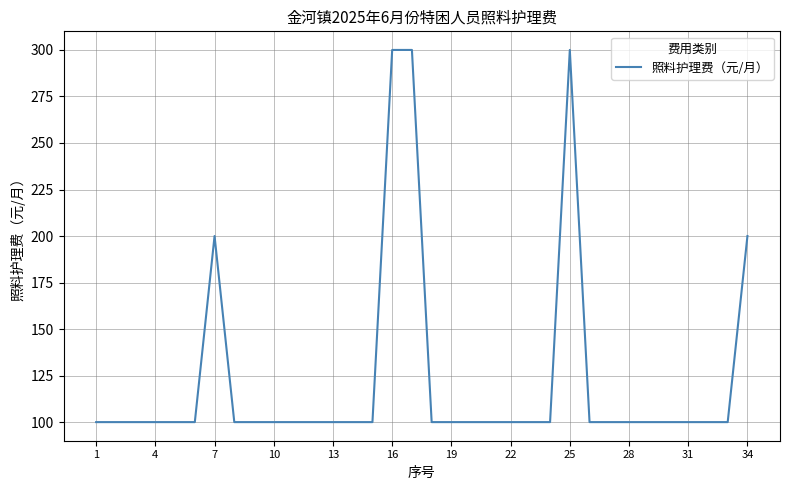

What is the difference between the maximum and minimum values?

200